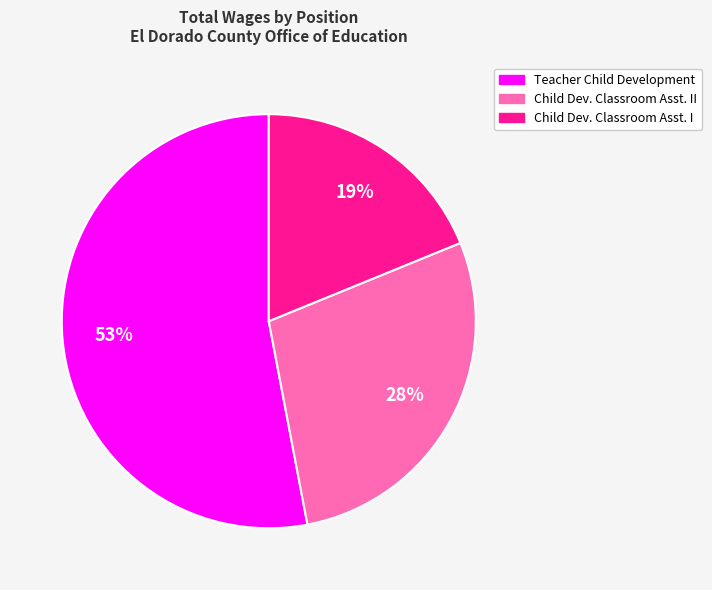

Do Teacher Child Development and Child Dev. Classroom Asst. I together represent more than half of the pie?

Yes